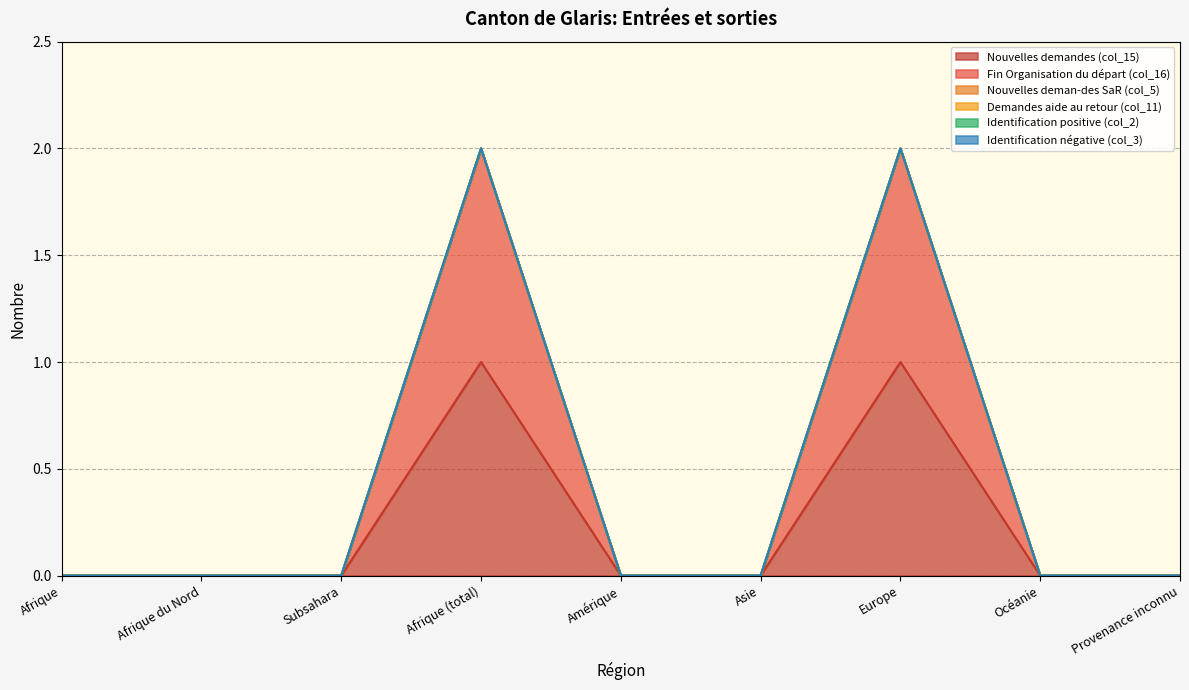

True or false: Identification négative (col_3) and Identification positive (col_2) intersect in this chart.

False